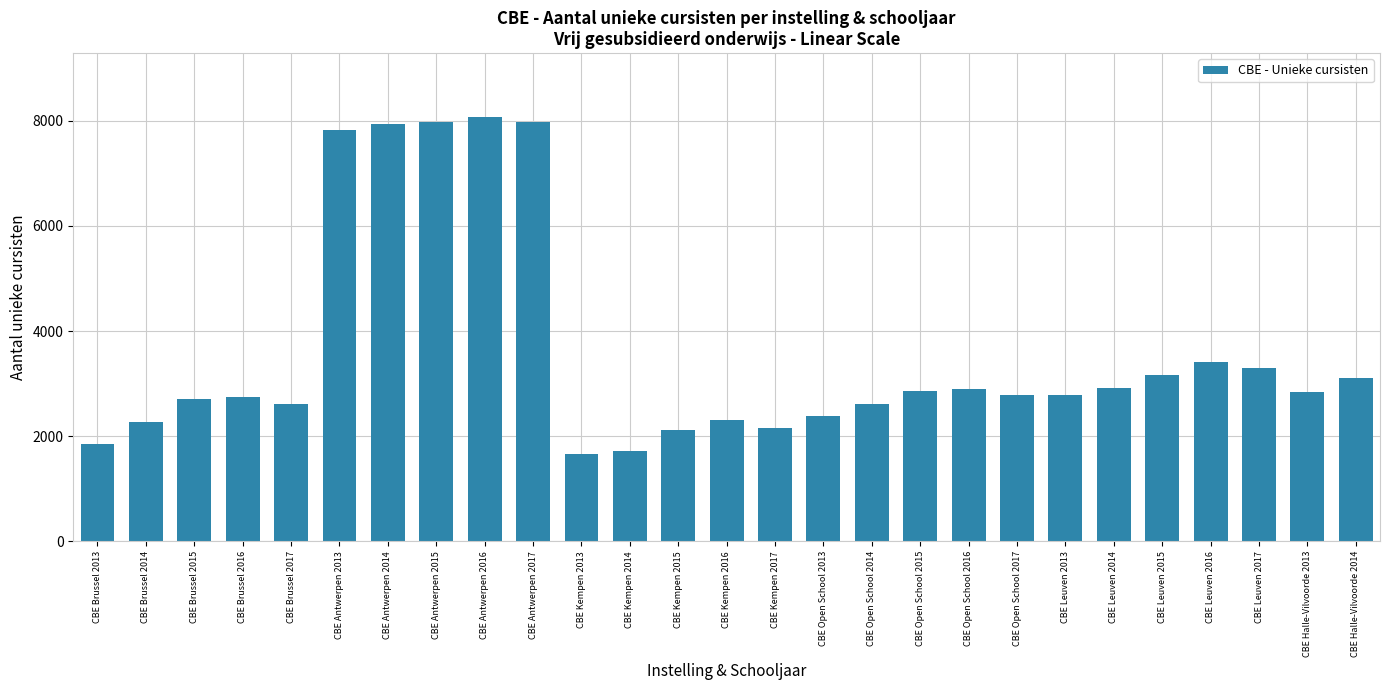

How many bars are there in total?

27